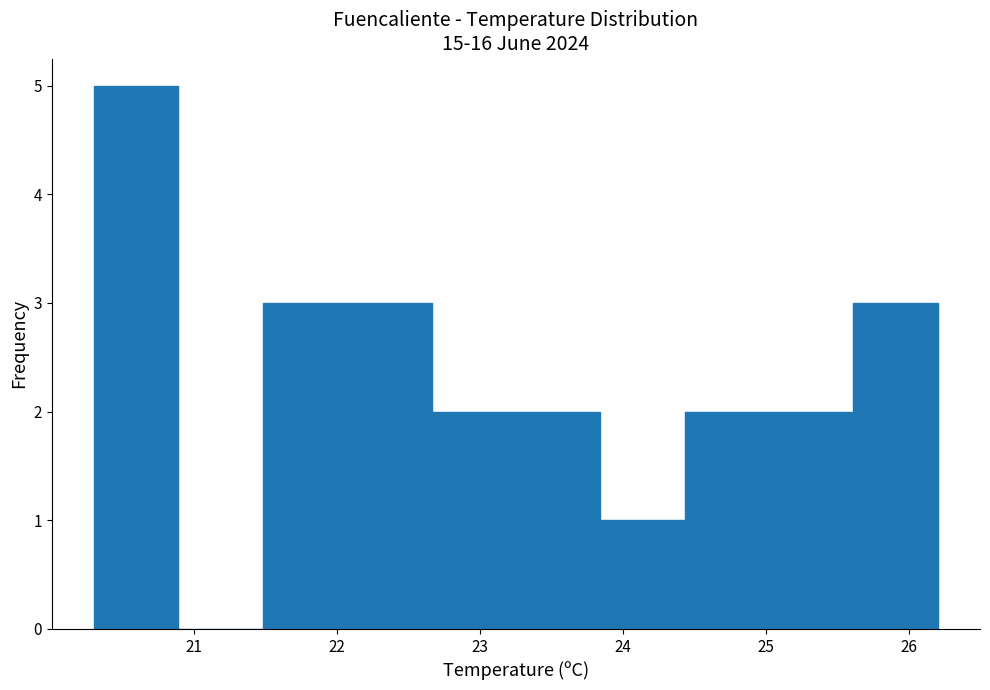

Reading left to right, list every bar in this chart as the range it spans on the x-axis followed by its height. Neither the bar edges nor the heights are printed on the chart, so give them approximately, as read against the axes.

20.30 to 20.89: 5
20.89 to 21.48: 0
21.48 to 22.07: 3
22.07 to 22.66: 3
22.66 to 23.25: 2
23.25 to 23.84: 2
23.84 to 24.43: 1
24.43 to 25.02: 2
25.02 to 25.61: 2
25.61 to 26.20: 3